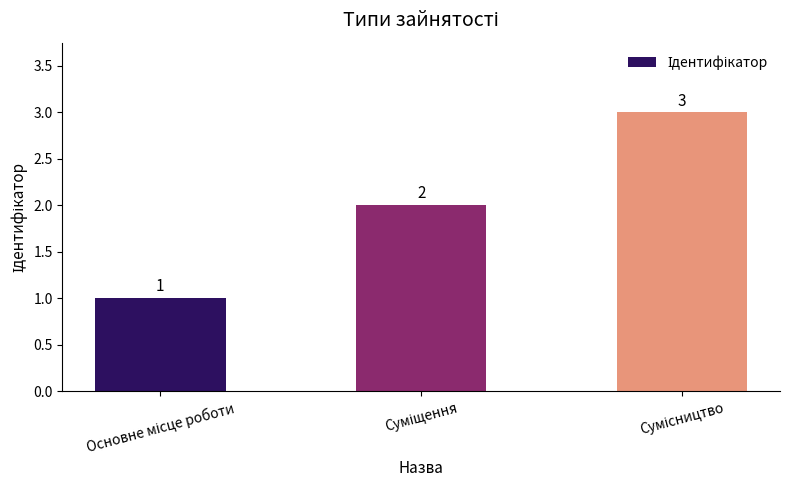

What is the difference between the second highest and minimum values?

1